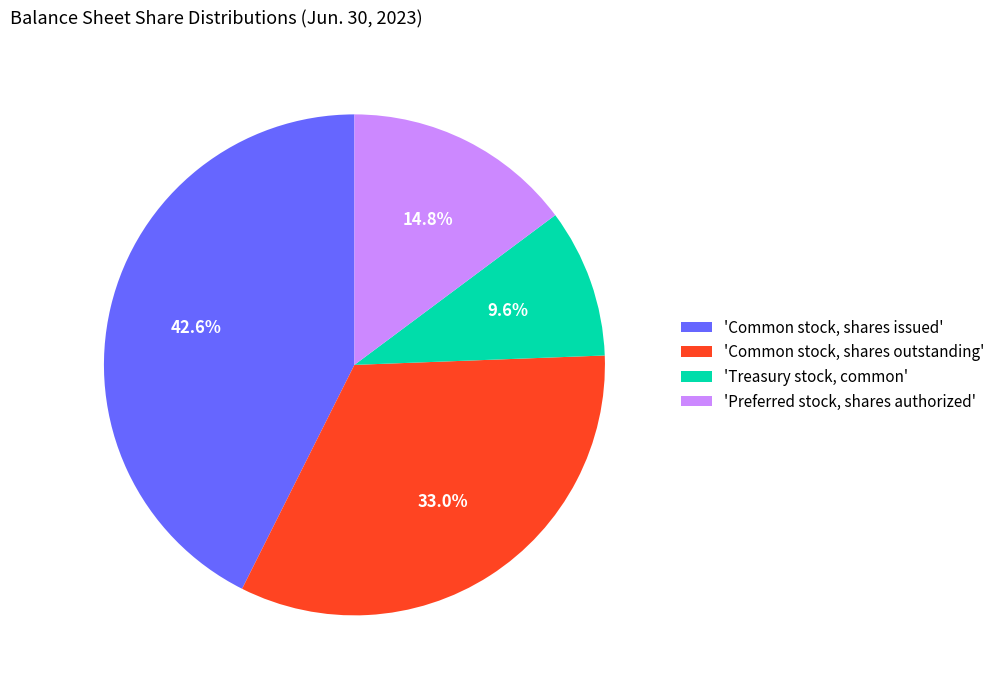

Which slice is the largest?

'Common stock, shares issued'